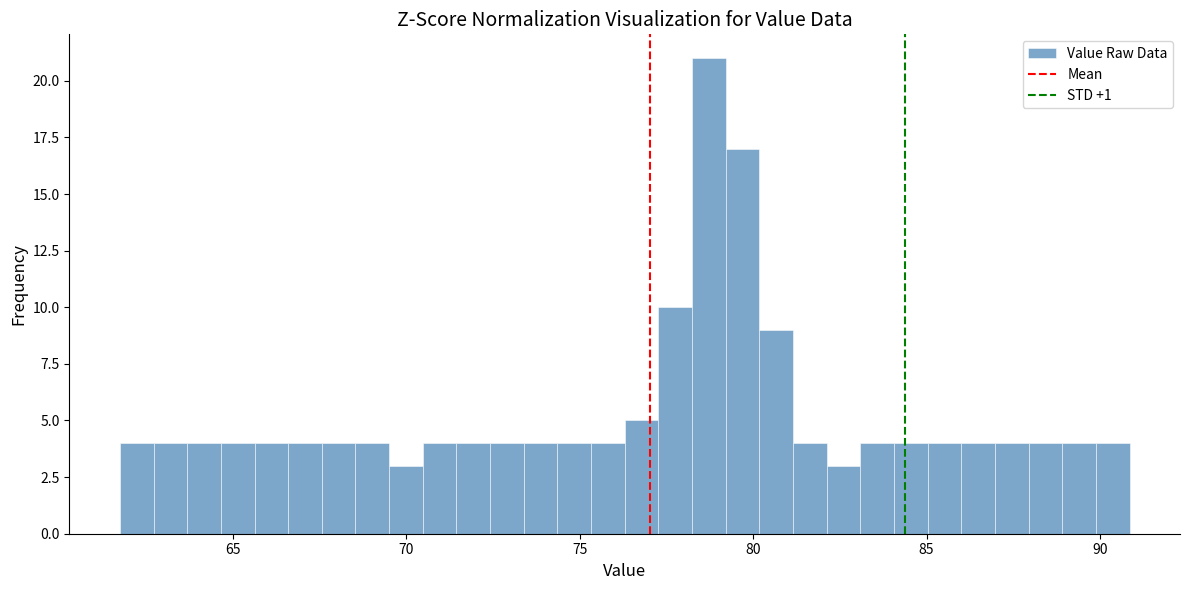

Read against the x-axis, roughly where is the centre of the tallest bar?

78.5